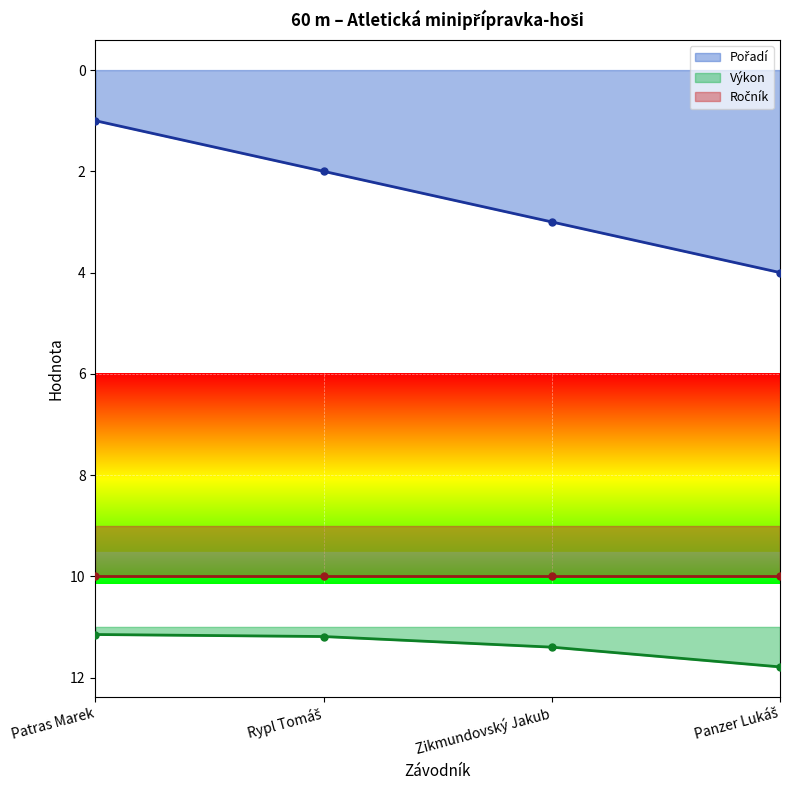

Rank the categories by Pořadí value from lowest to highest.

Patras Marek, Rypl Tomáš, Zikmundovský Jakub, Panzer Lukáš